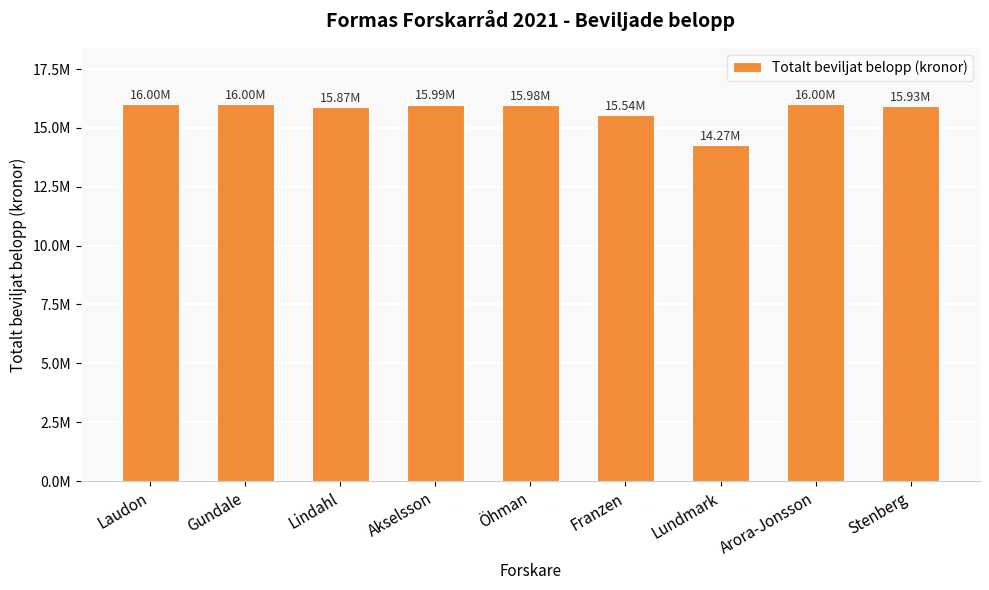

Are the bars horizontal?

No